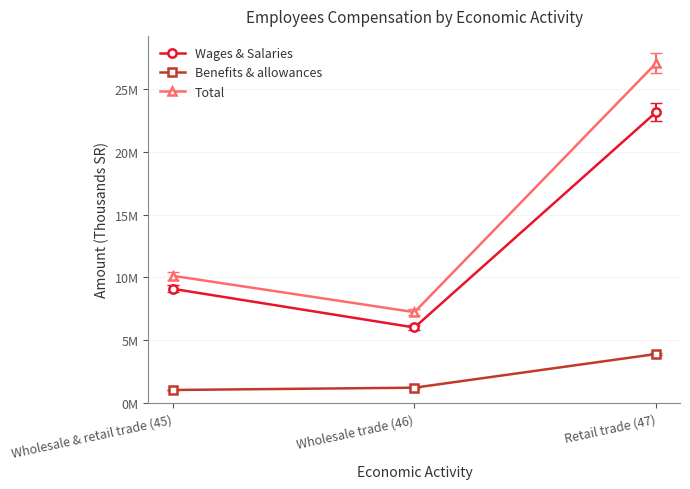

At which label is Wages & Salaries closest to 14590209?

Wholesale & retail trade (45)